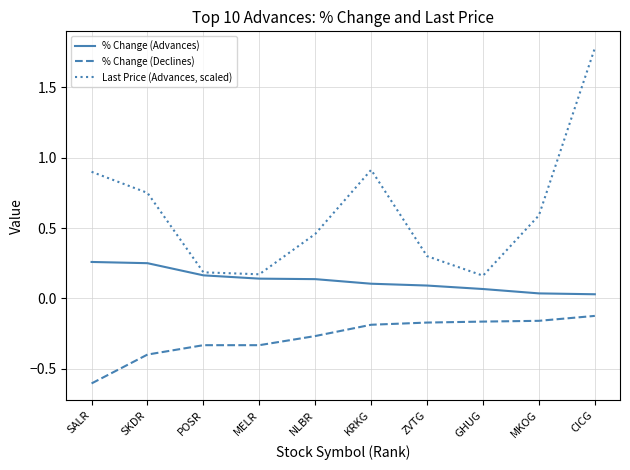

Between SKDR and KRKG, which series saw the biggest shift?

% Change (Declines)